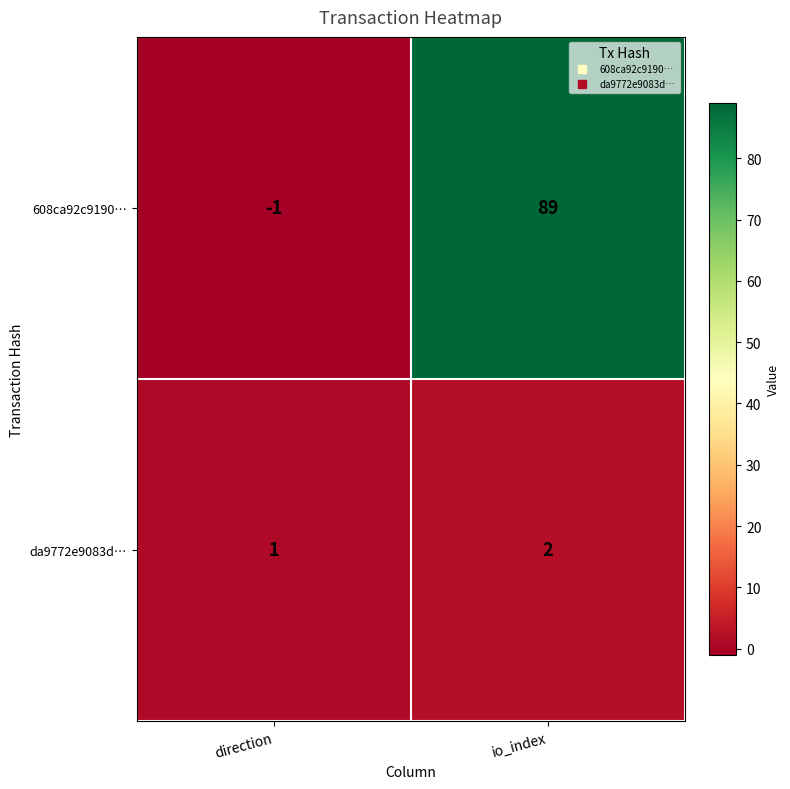

What is the sum of all 608ca92c9190… values?

88